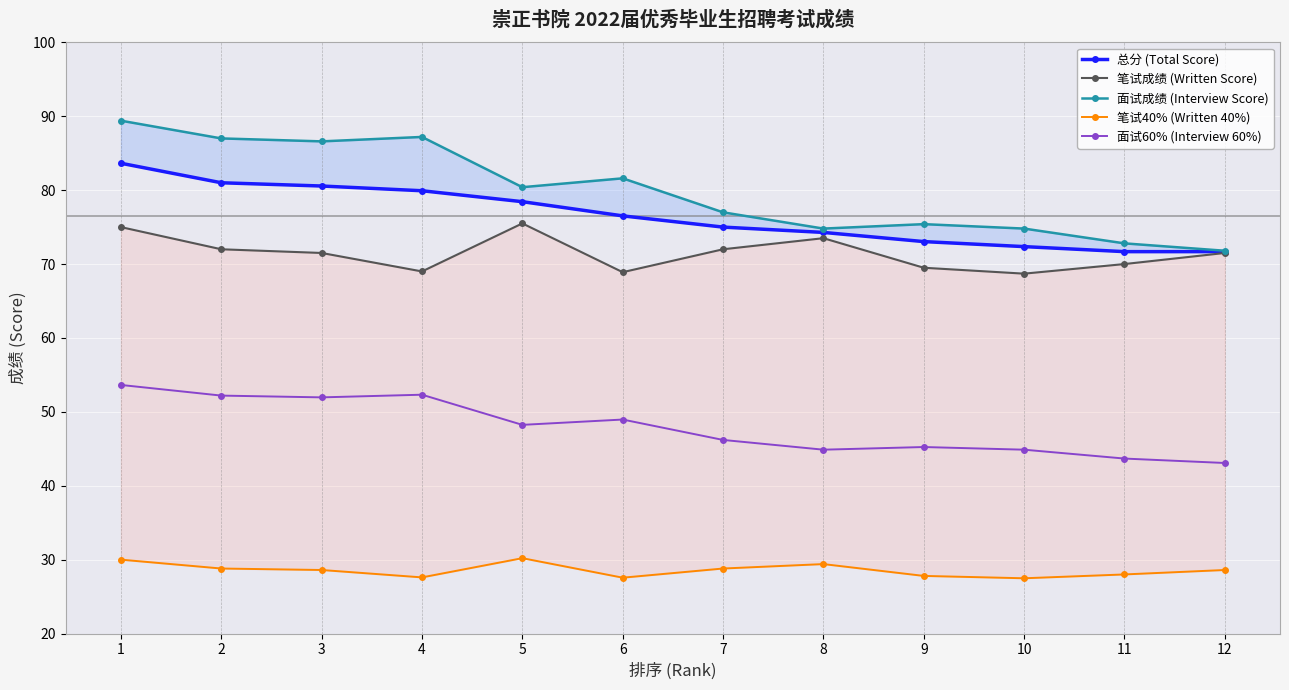

What is the difference between the maximum and minimum values in the 总分 (Total Score) series?

12.0